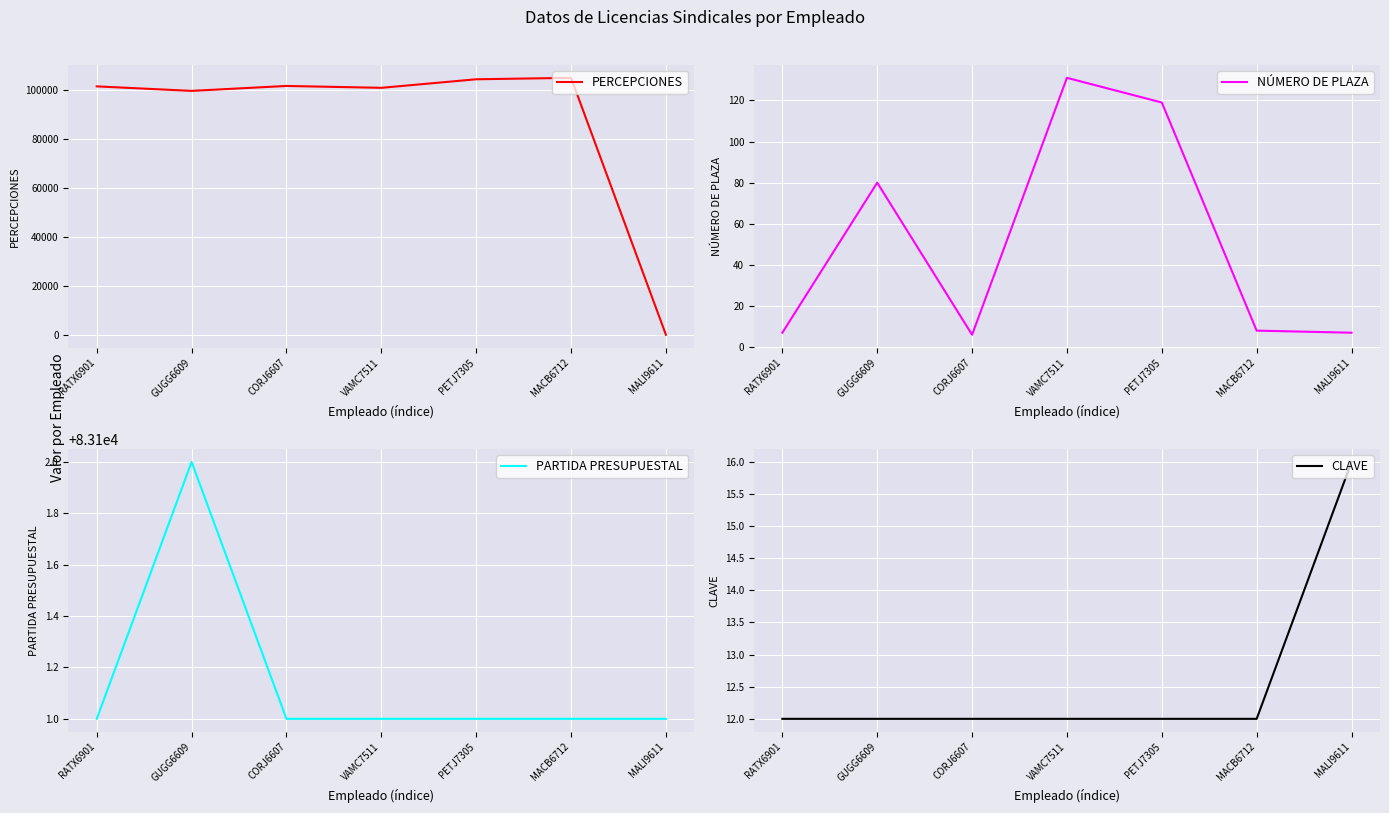

What is the approximate value of PARTIDA PRESUPUESTAL at CORJ6607?

83101